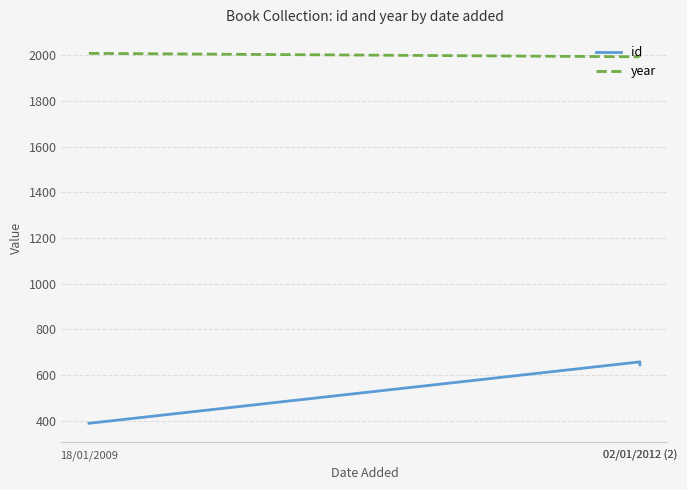

Is the value of id at 18/01/2009 greater than the value of year at 02/01/2012 (2)?

No